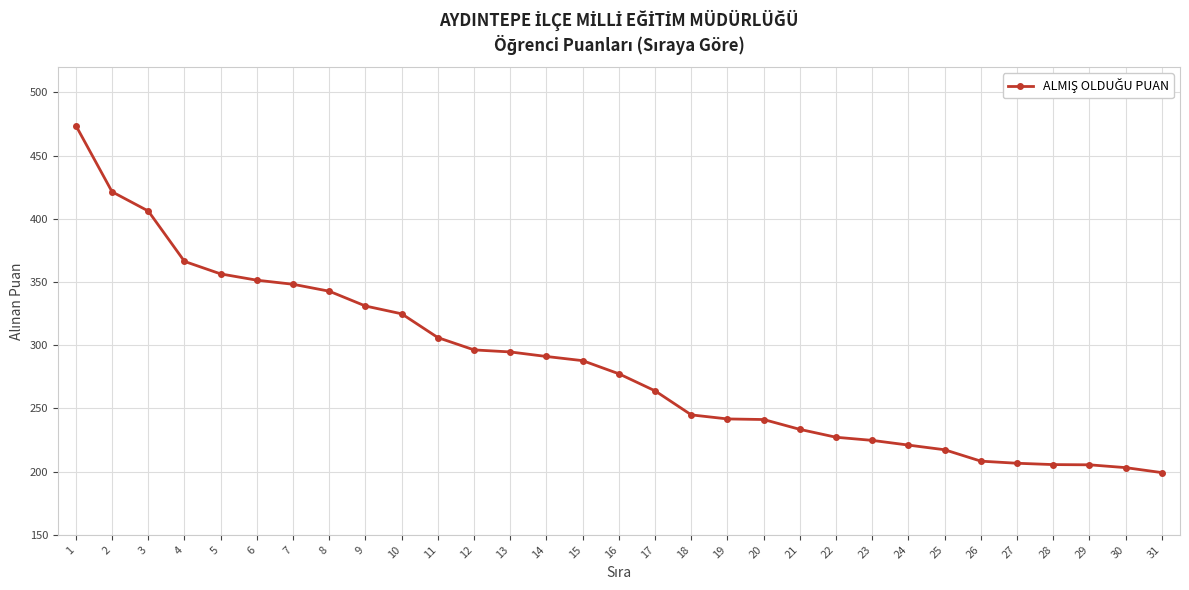

Approximately how many times larger is the value at 3 compared to 4?

1.1